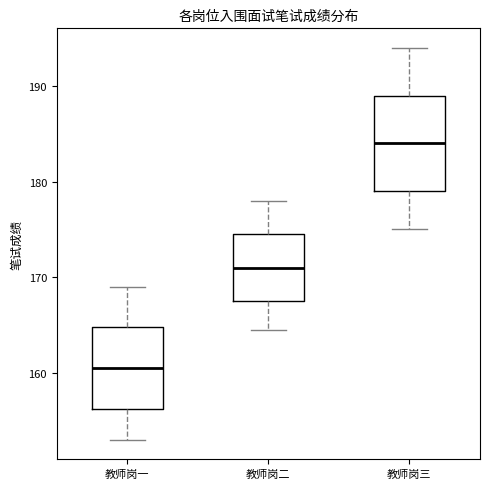

Which box is the tallest, from its lower edge to its upper edge?

教师岗三